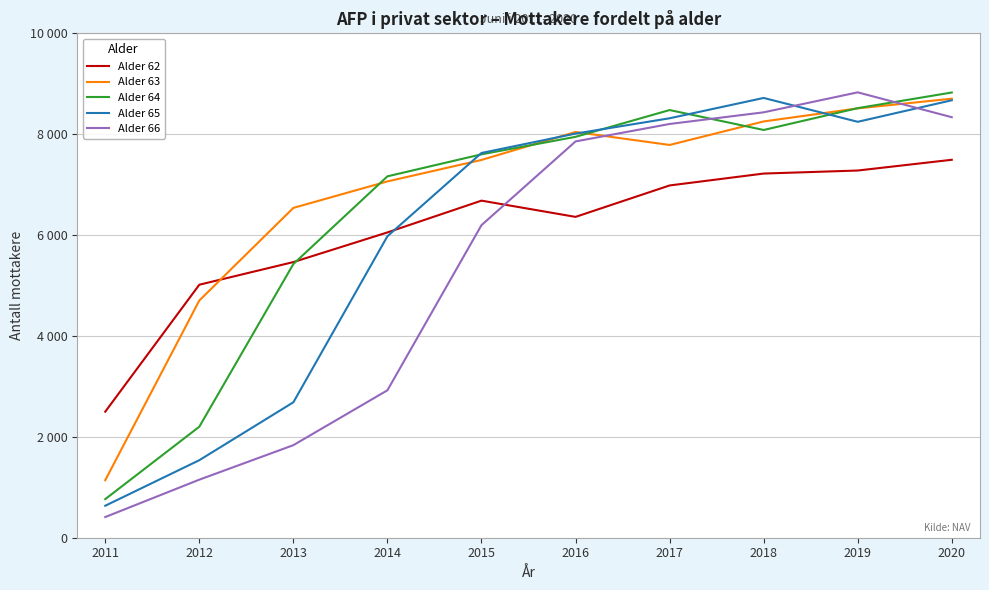

What is the difference between the Alder 65 values at 2018 and 2014?

2742